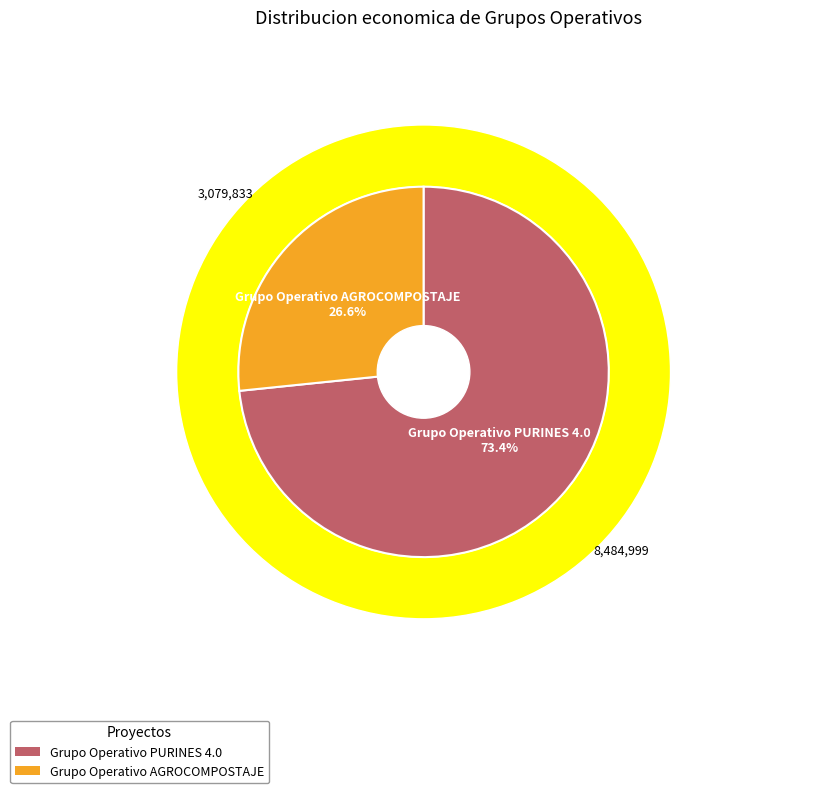

To the nearest percent, what is the difference between the largest and smallest slice percentages?

47%